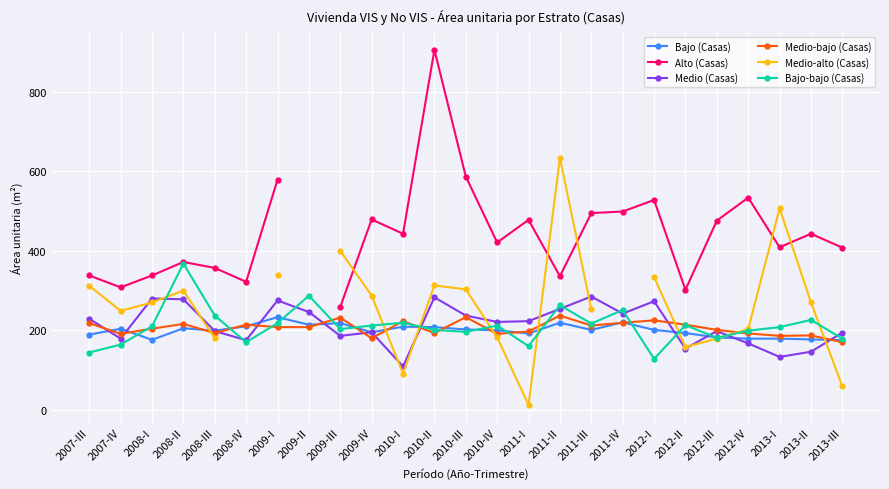

How many positive values does the Alto (Casas) series have?

24